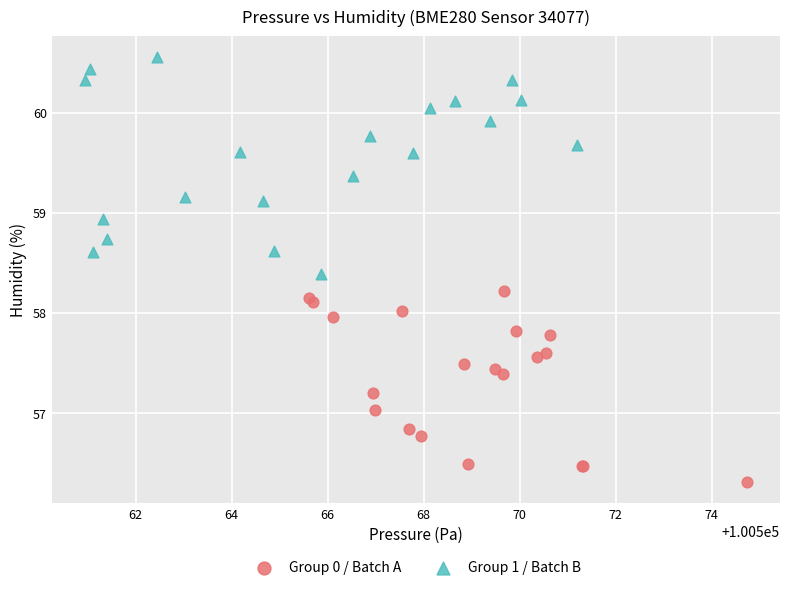

Which series reaches the maximum Y coordinate?

Group 1 / Batch B